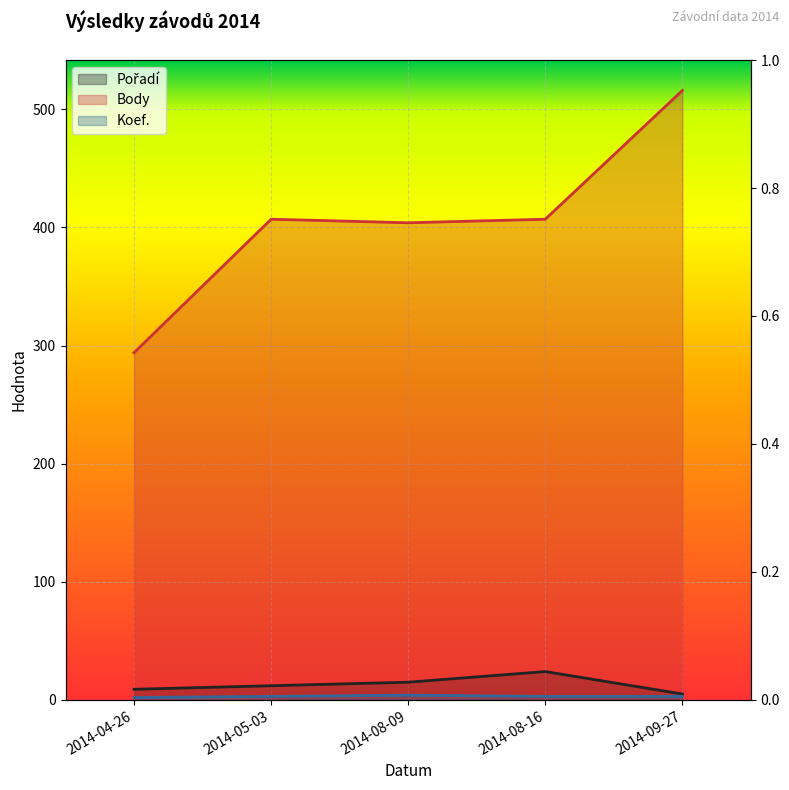

Which has a higher value, 2014-09-27 or 2014-05-03?

2014-05-03